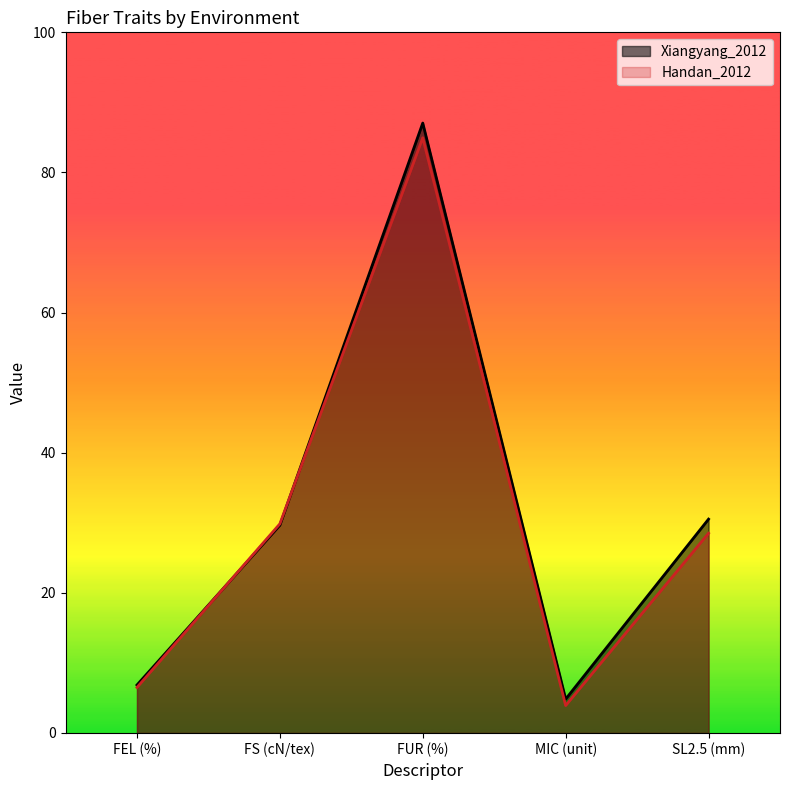

Between which two adjacent categories do Xiangyang_2012 and Handan_2012 first intersect?

FEL (%) and FS (cN/tex)